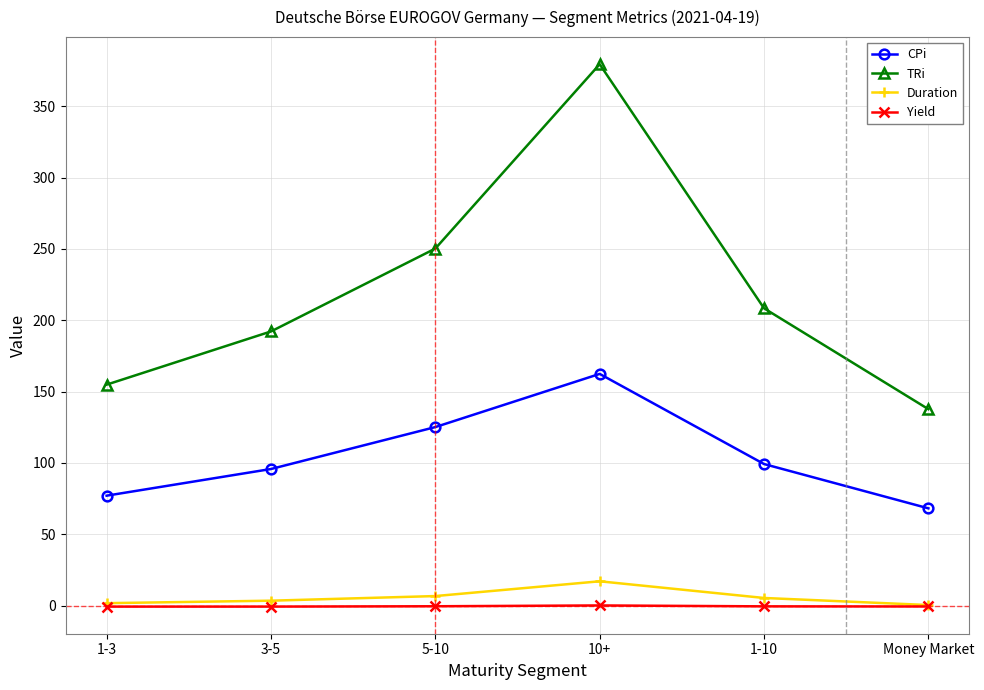

What are all the series names shown in the legend?

CPi, TRi, Duration, Yield